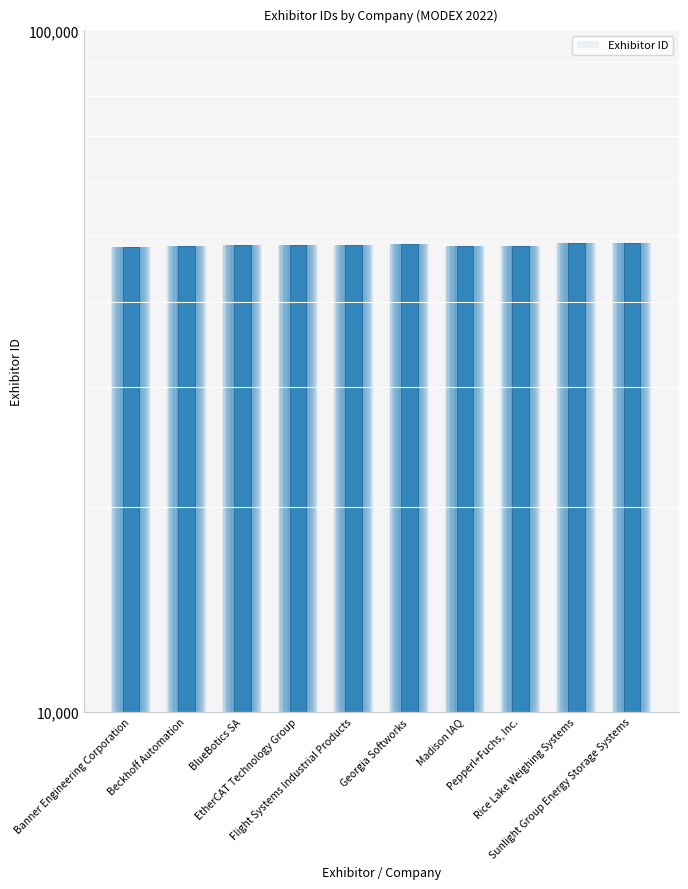

What is the label of the 3rd bar from the right?

Pepperl+Fuchs, Inc.